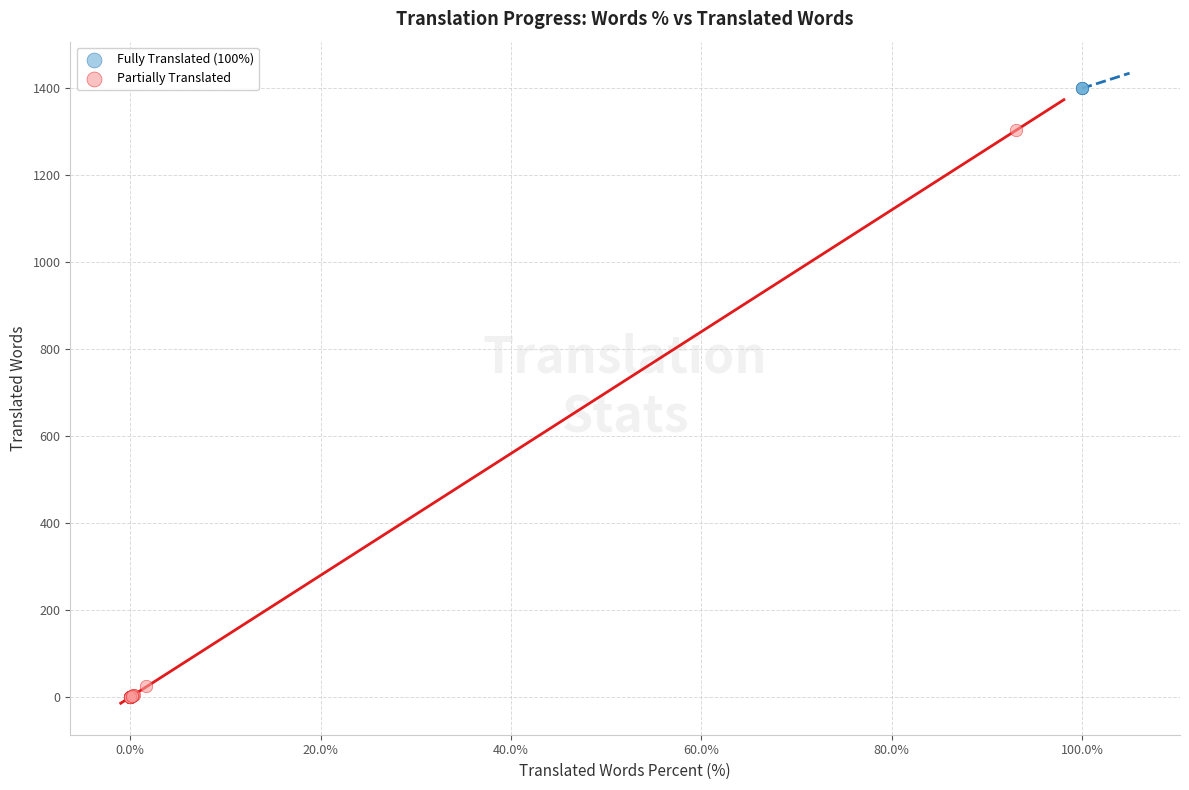

Which series reaches the maximum Y coordinate?

Fully Translated (100%)